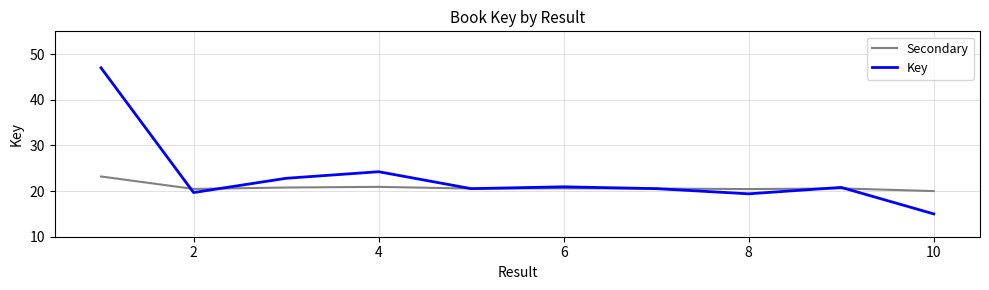

List the series in order of their peak value, lowest first.

Secondary, Key